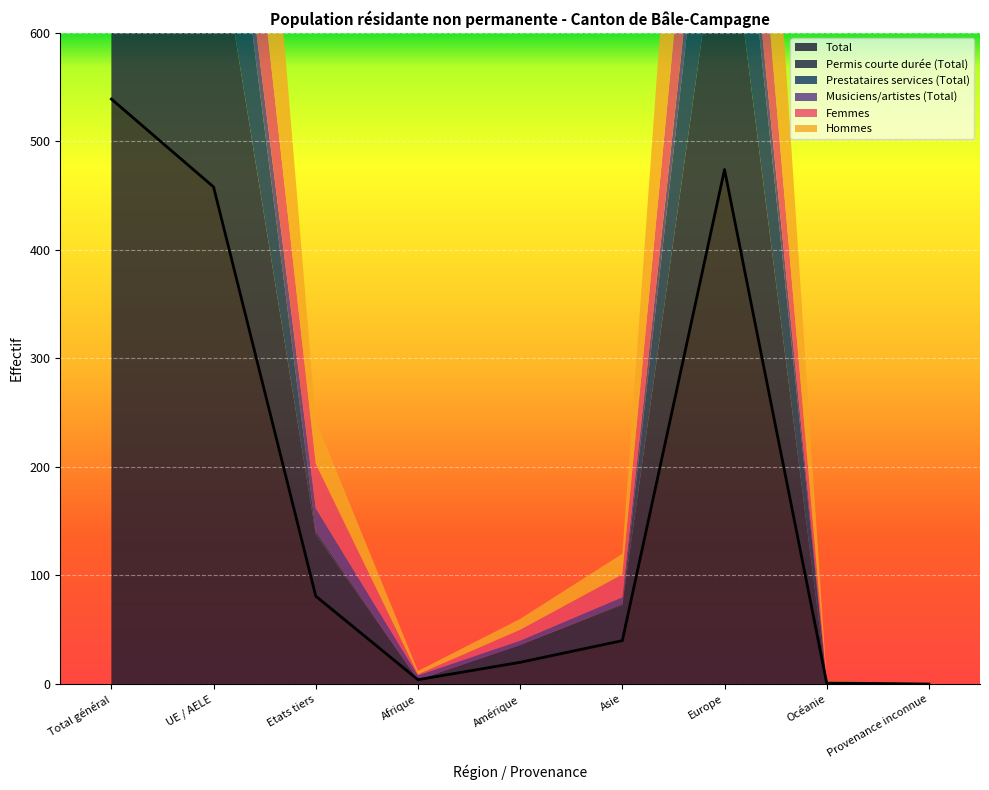

Which series has the largest range (max minus min)?

Total